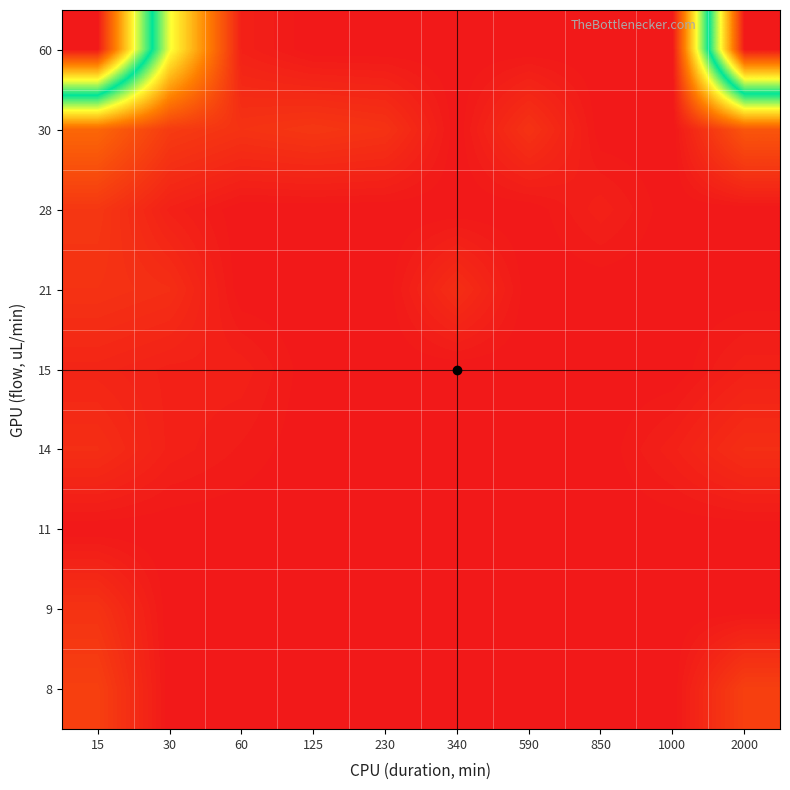

Between 230 and 850, which is larger?

230